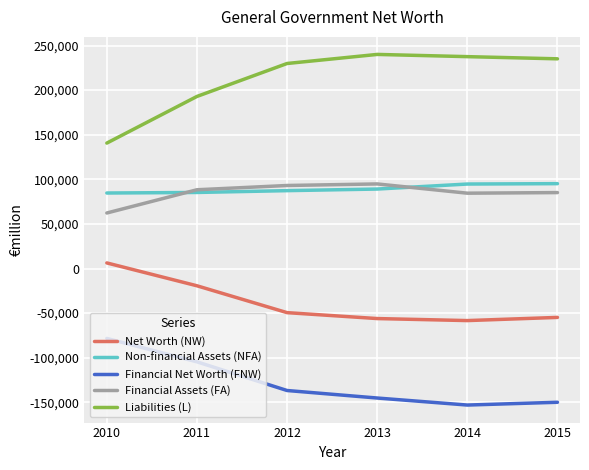

What is the difference between the highest and lowest values at 2015?

385039